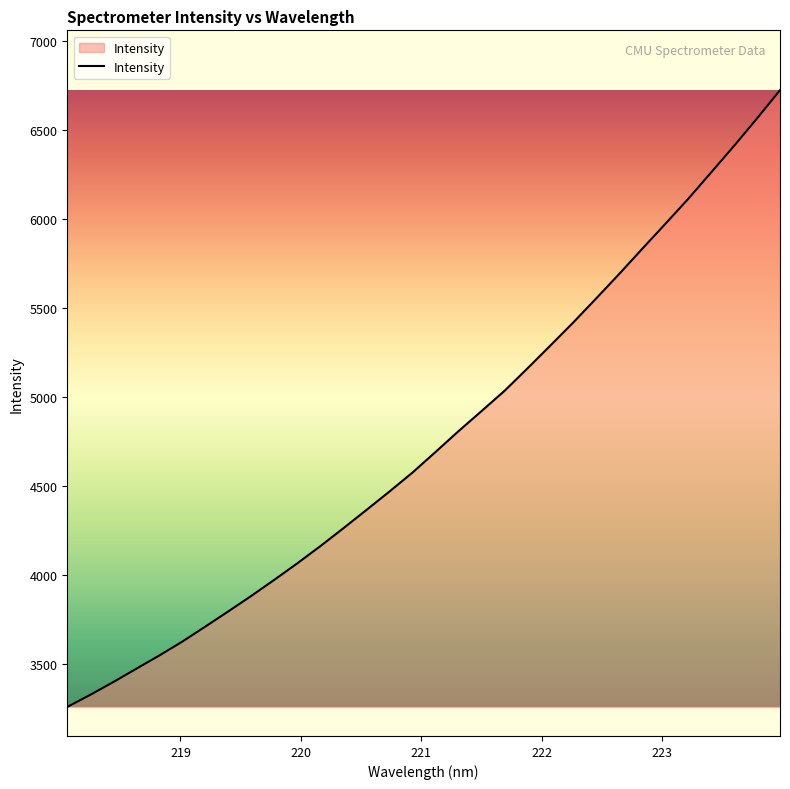

What is the difference between the maximum and minimum values?

3464.3